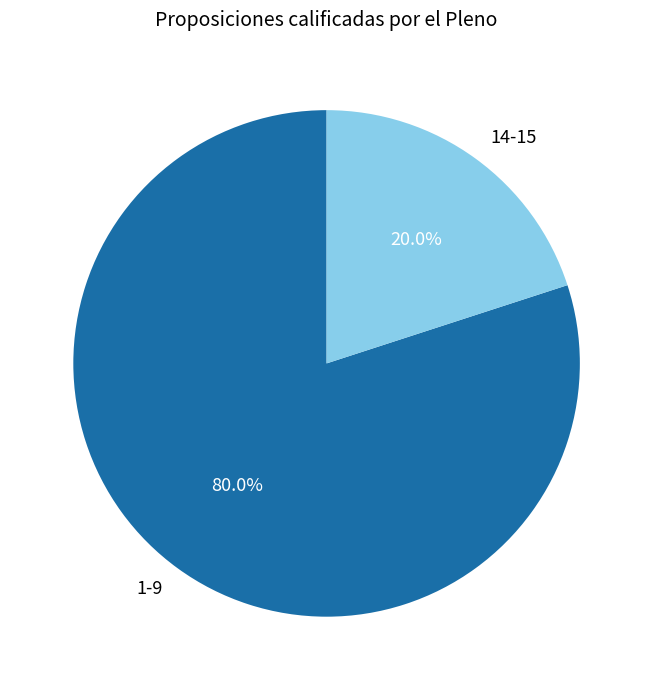

Which category accounts for the majority?

1-9